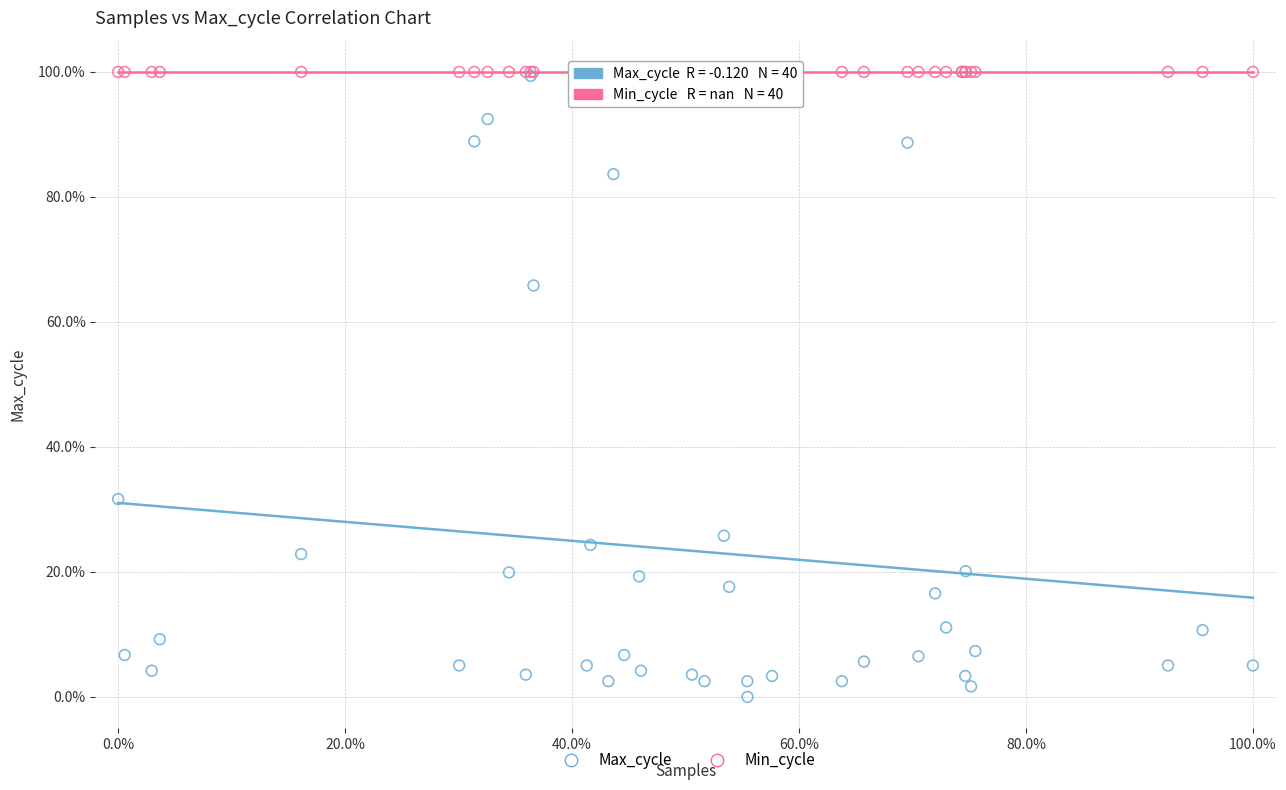

In the Max_cycle series, what Y value is closest to 50?

65.8